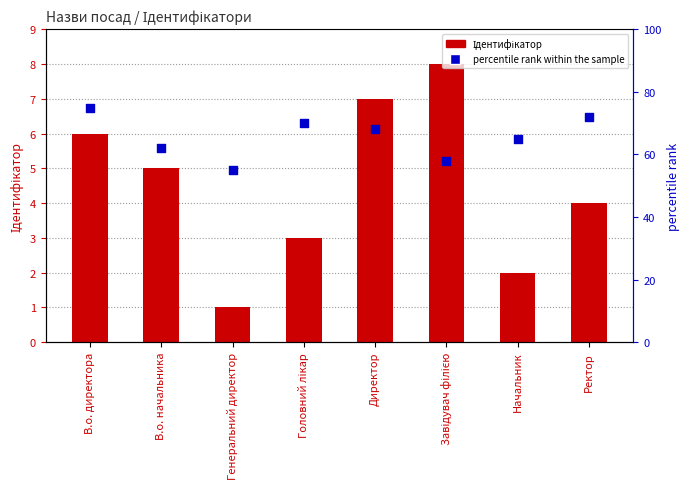

Is the value of Ідентифікатор at В.о. начальника greater than the value of percentile rank within the sample at Ректор?

No